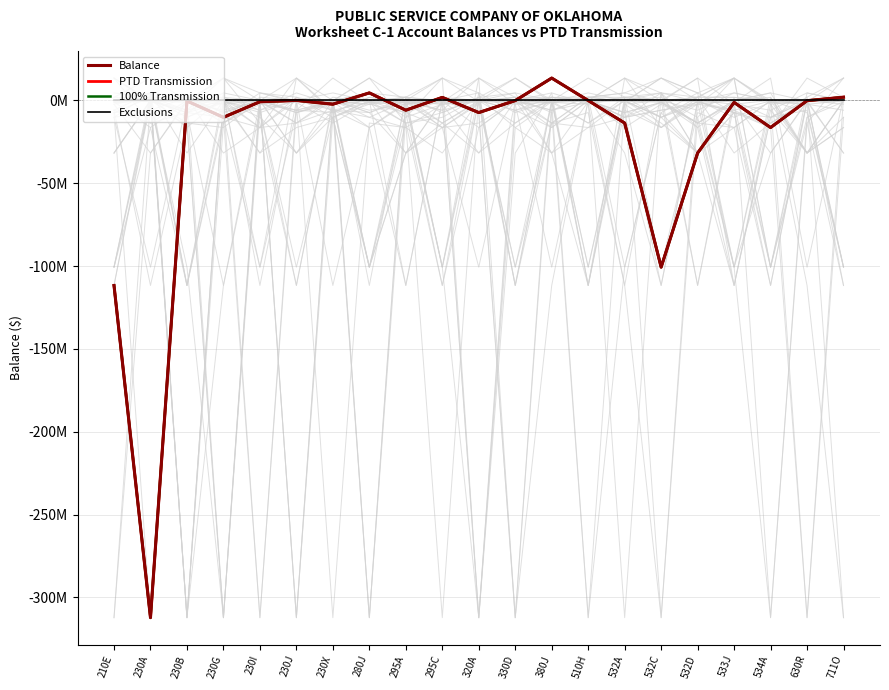

What is the difference between the second highest and minimum values in the PTD Transmission series?

316808196.5